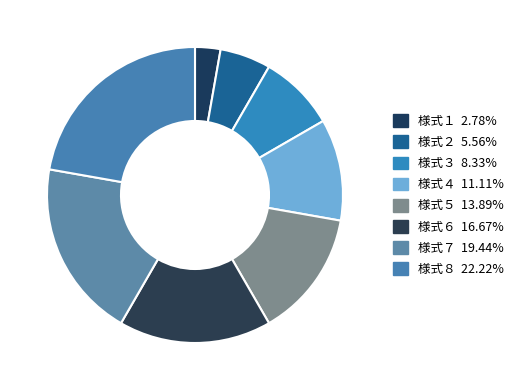

What percentage is the 様式２ slice, to the nearest percent?

6%